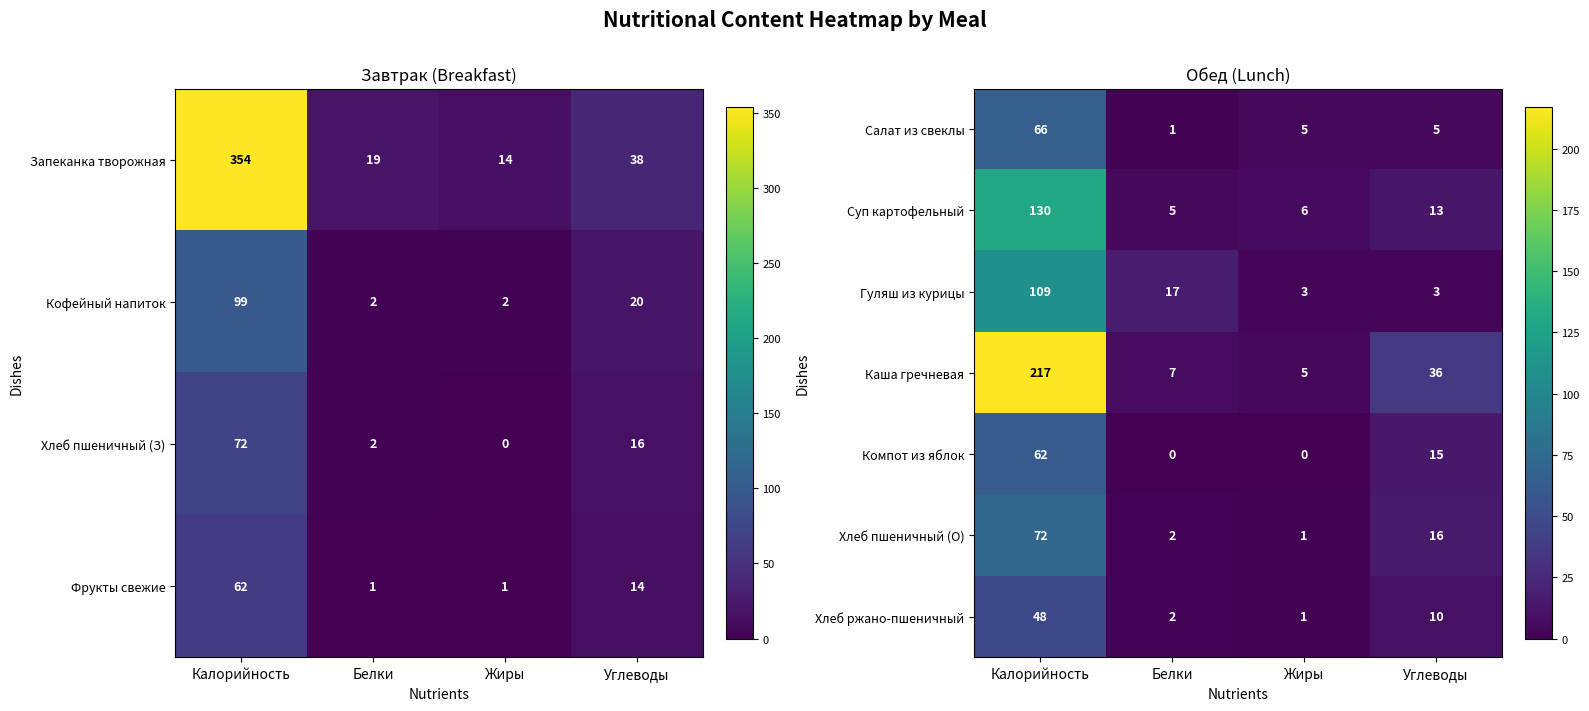

What value does the Каша гречневая series have at Калорийность?

217